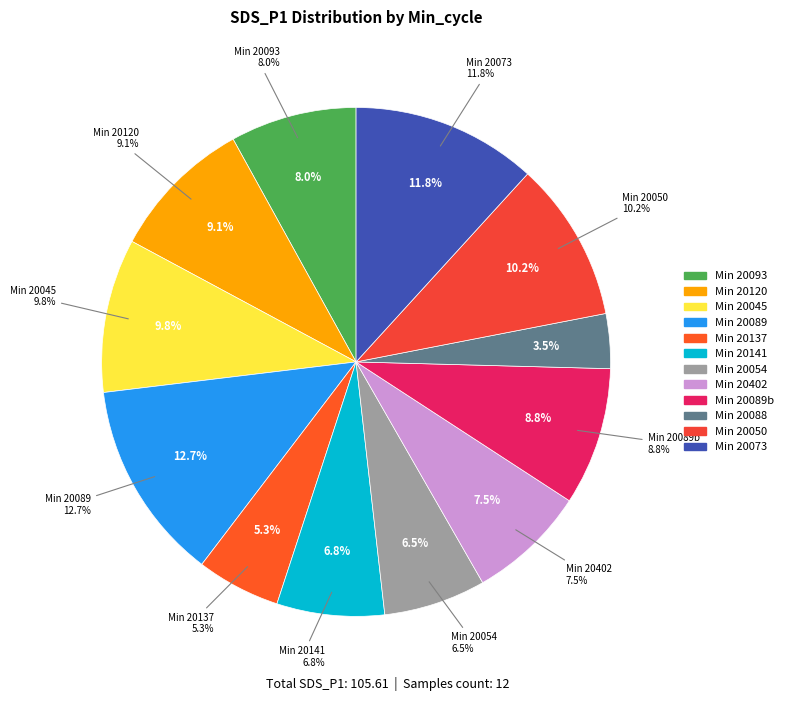

Is it true that 20137 is 15% of the pie?

False